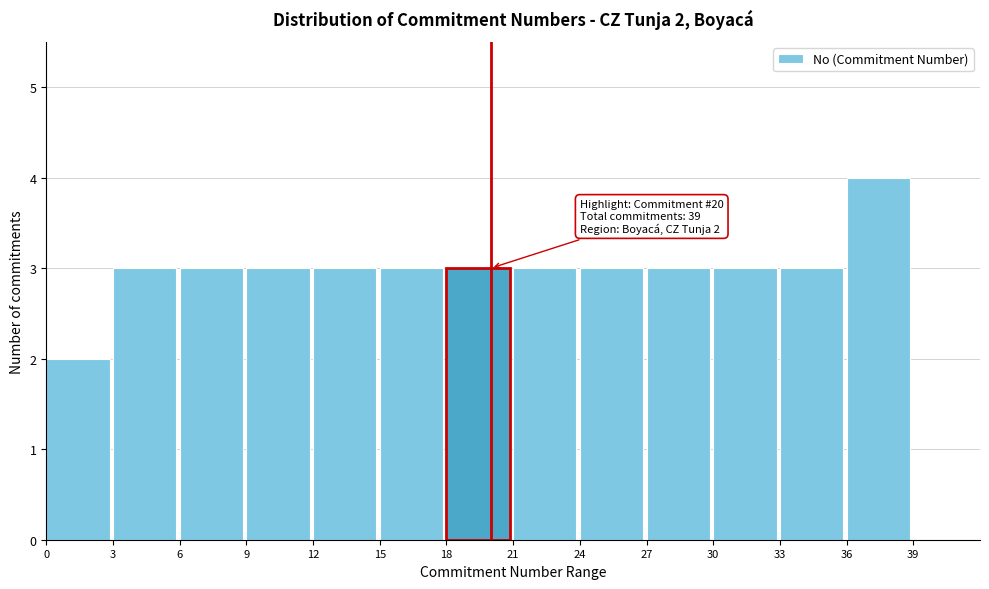

Which range on the x-axis has the tallest bar?

36 to 39